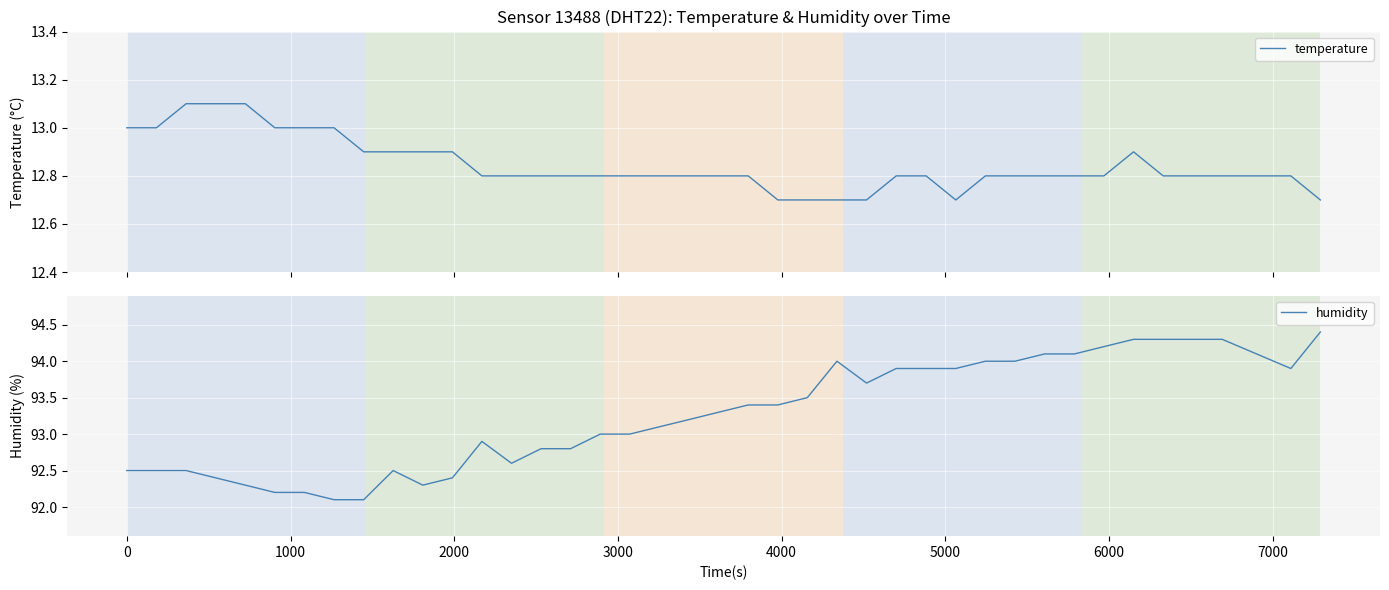

What is the sum of all humidity values?

3730.3